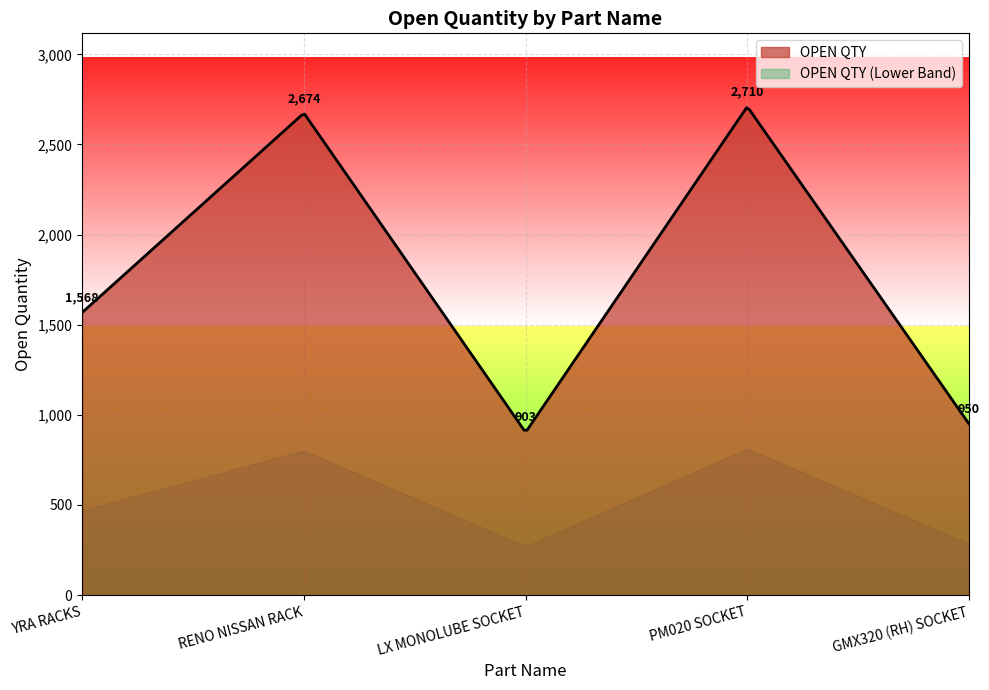

True or false: OPEN QTY and OPEN QTY (Lower Band) cross at least once.

False